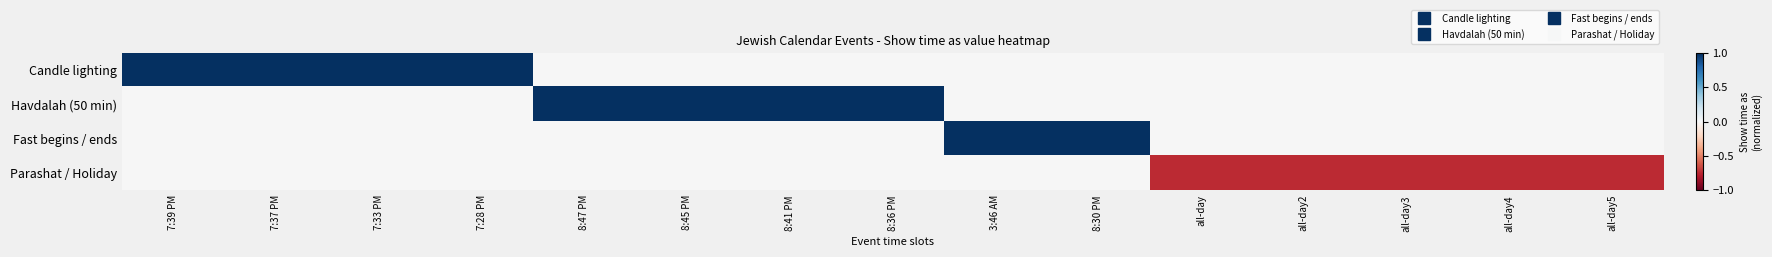

How many series are shown in this chart?

4